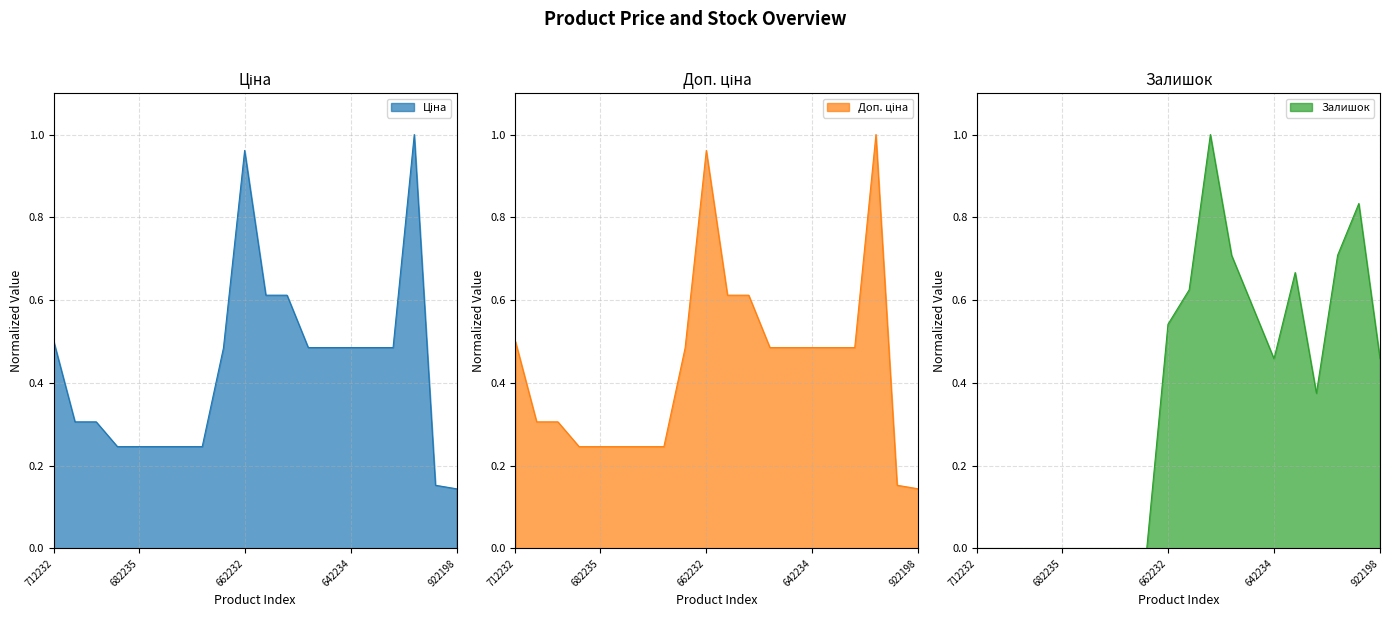

How many interior local peaks does the Залишок series have?

3